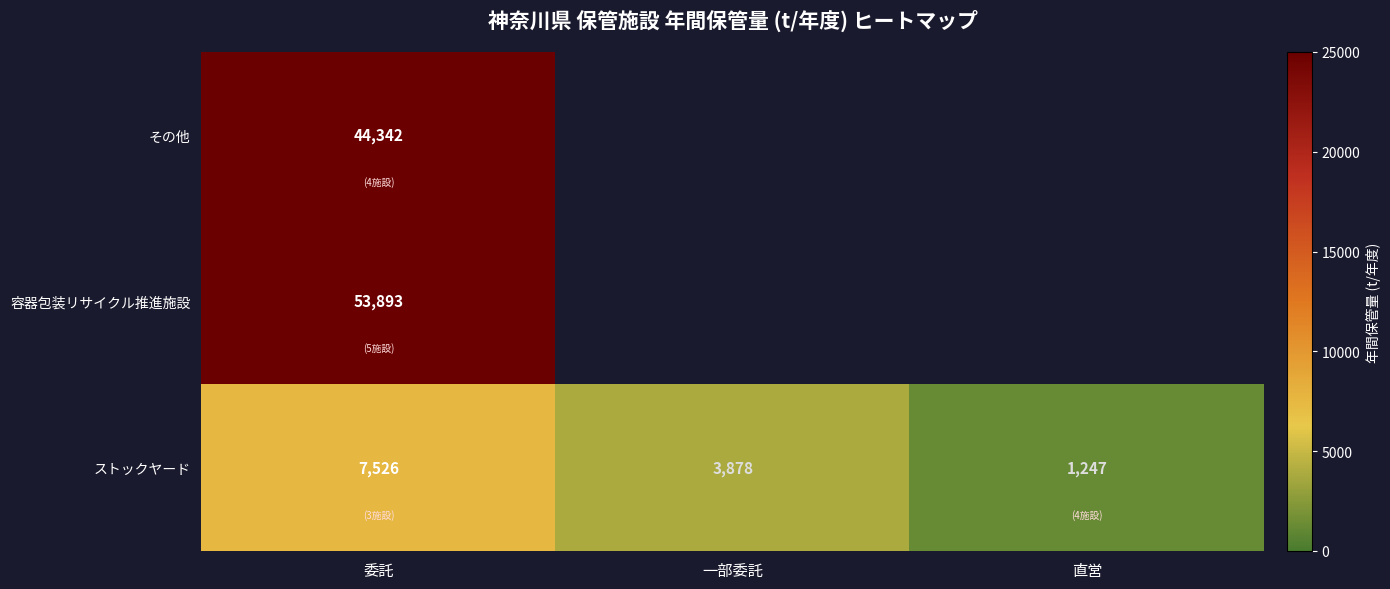

Which category has the lowest value across all series?

直営